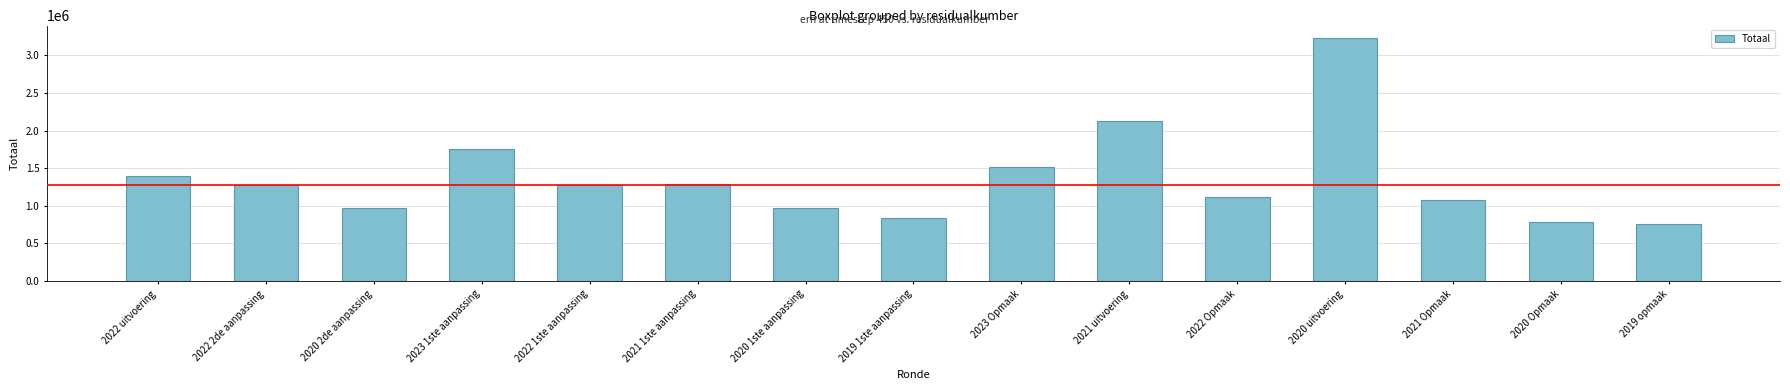

Are the bars horizontal?

No